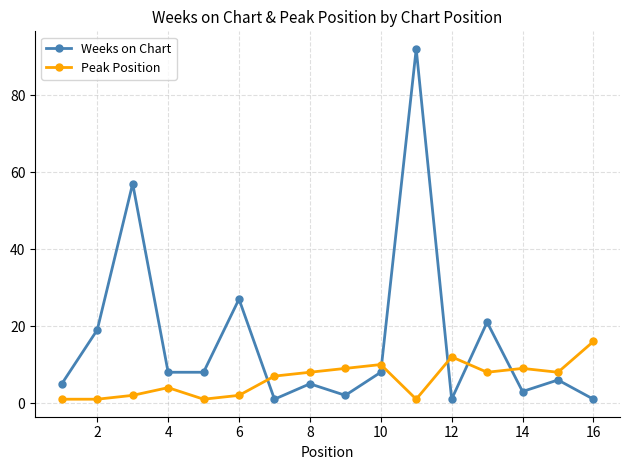

Rank the series by their maximum value, from highest to lowest.

Weeks on Chart, Peak Position